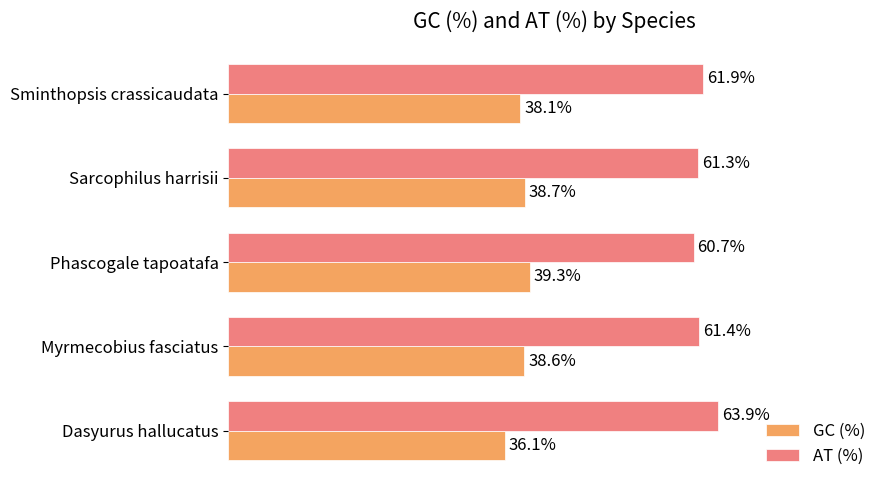

Which category has the lowest value in the AT (%) series?

Phascogale tapoatafa